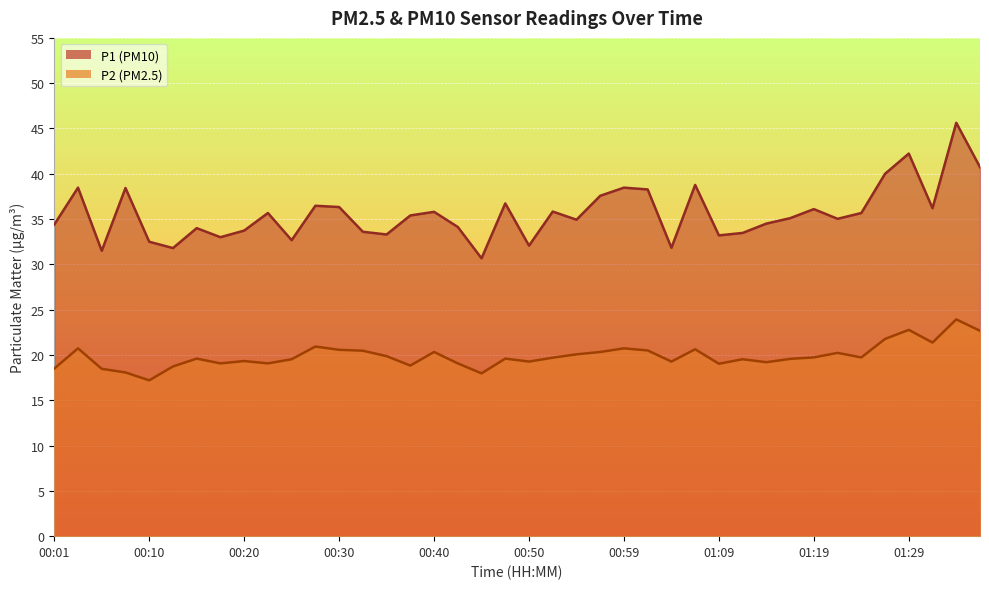

True or false: P2 and P1 intersect in this chart.

False